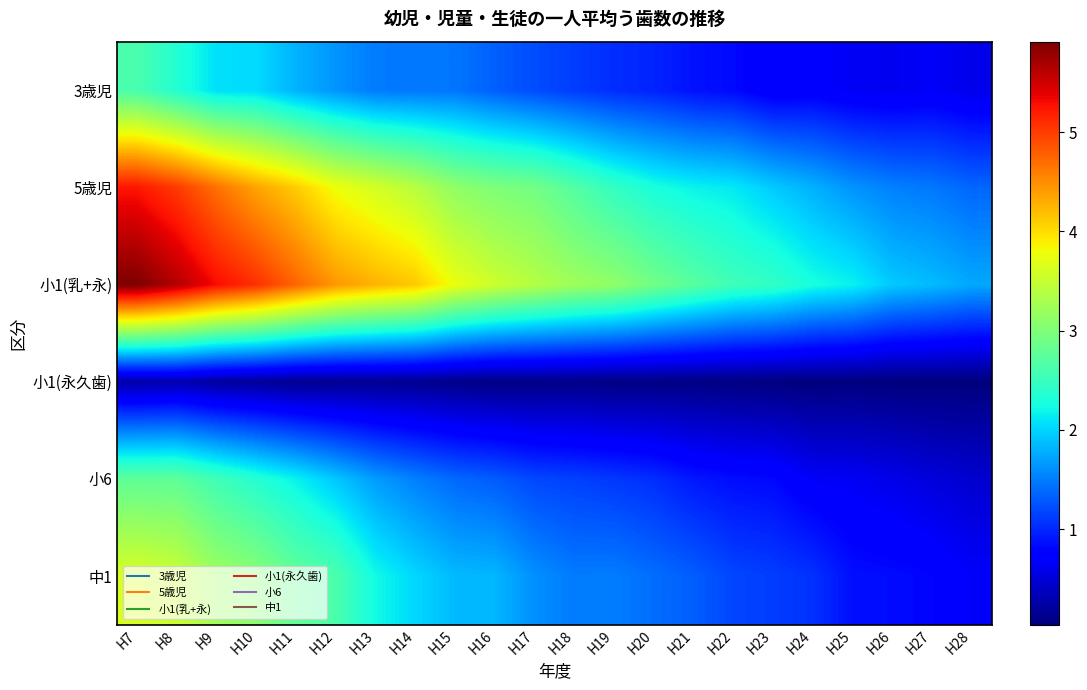

Which has a higher value, H13 or H26?

H13